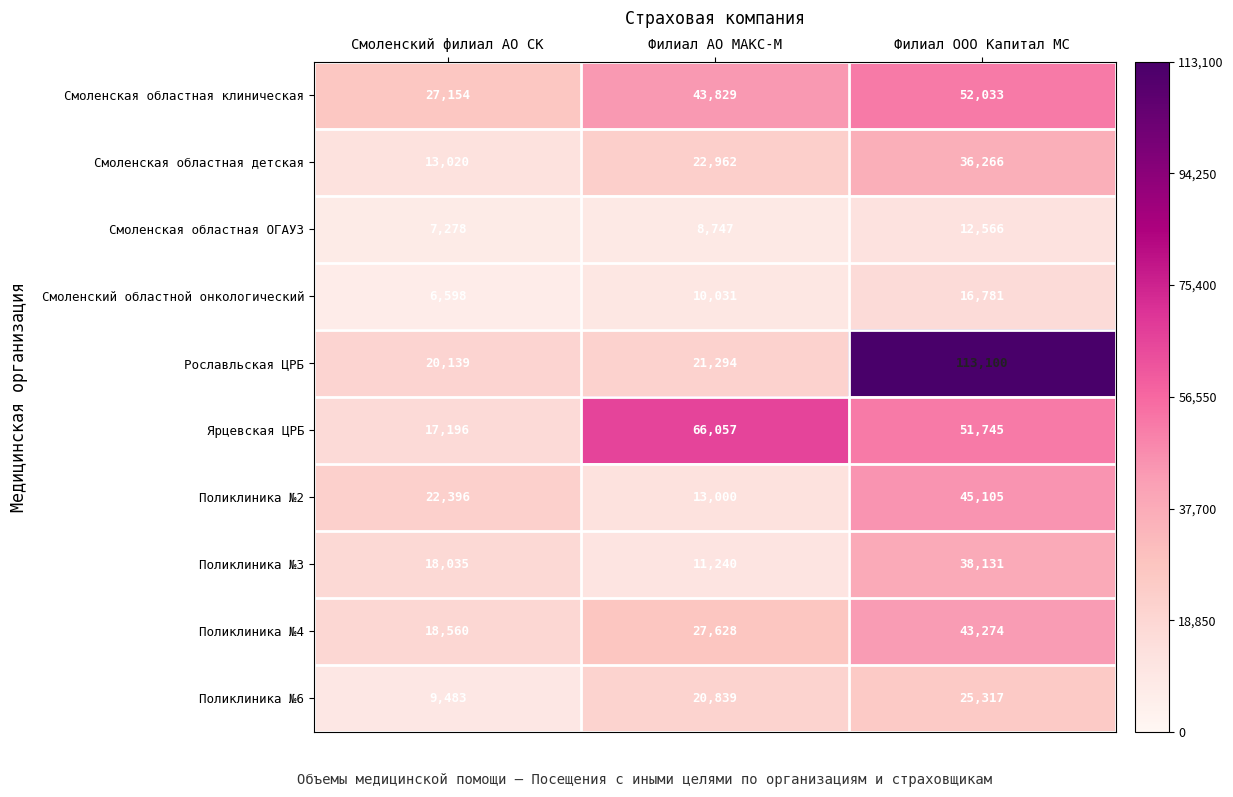

Where does the Ярцевская ЦРБ series first go above 51745?

Филиал АО МАКС-М